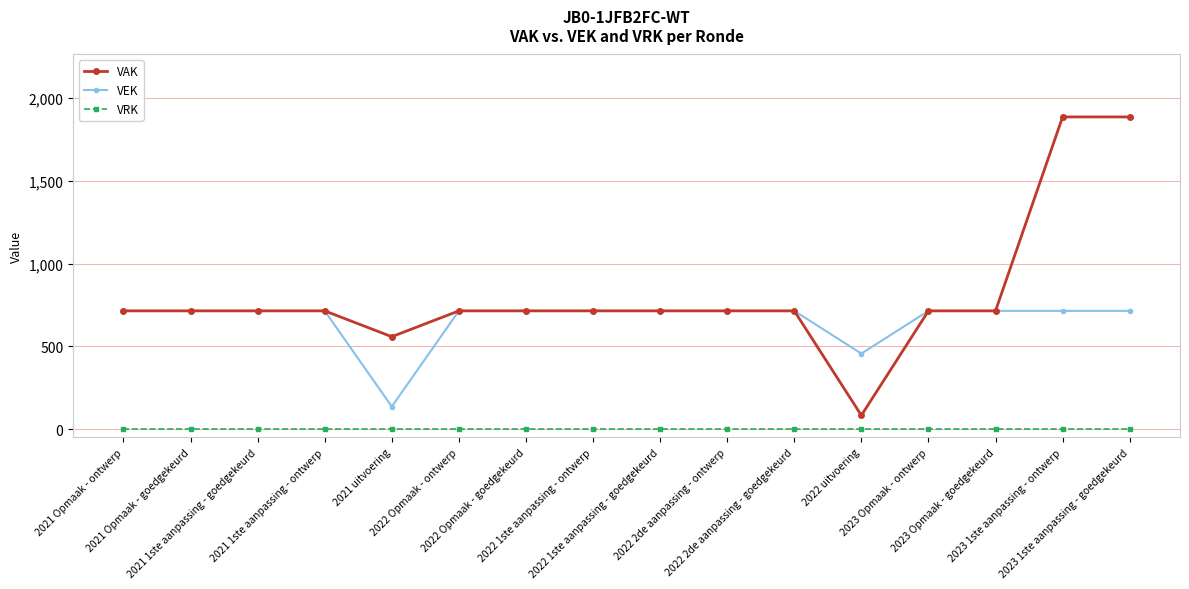

Reading right to left, extract all data points from this chart.

VAK: 1885	1885	714	714	83	714	714	714	714	714	714	558	714	714	714	714
VEK: 714	714	714	714	456	714	714	714	714	714	714	136	714	714	714	714
VRK: 0	0	0	0	0	0	0	0	0	0	0	0	0	0	0	0